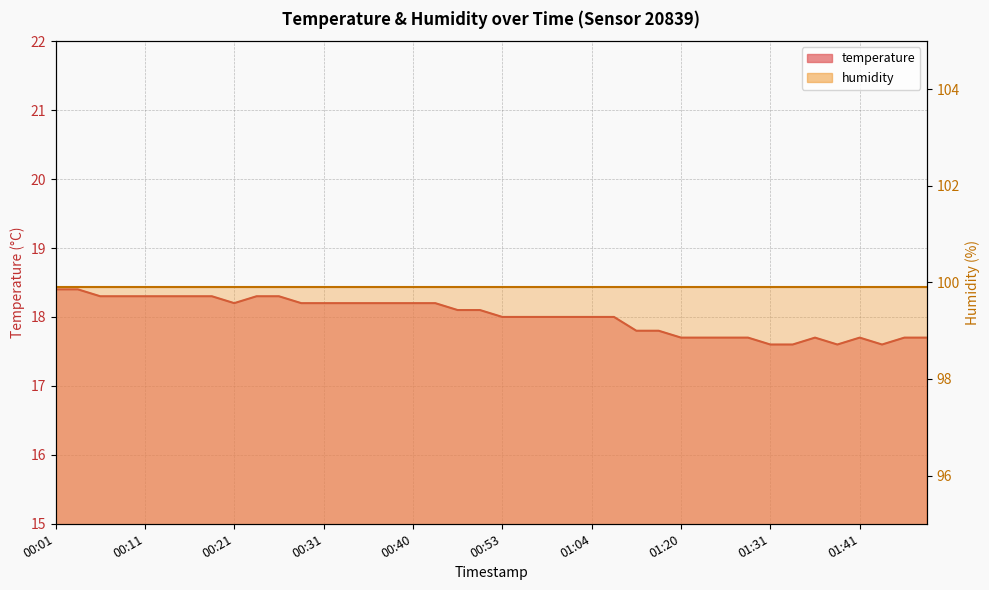

What is the label of the 32nd point from the right?

00:21